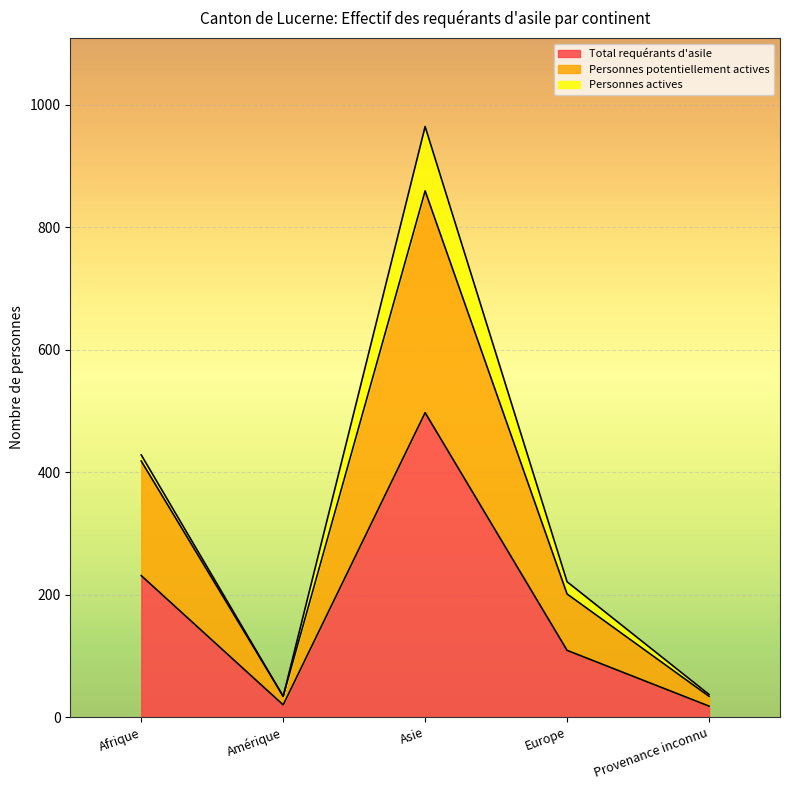

How many data points in Total requérants d'asile are above 109?

2